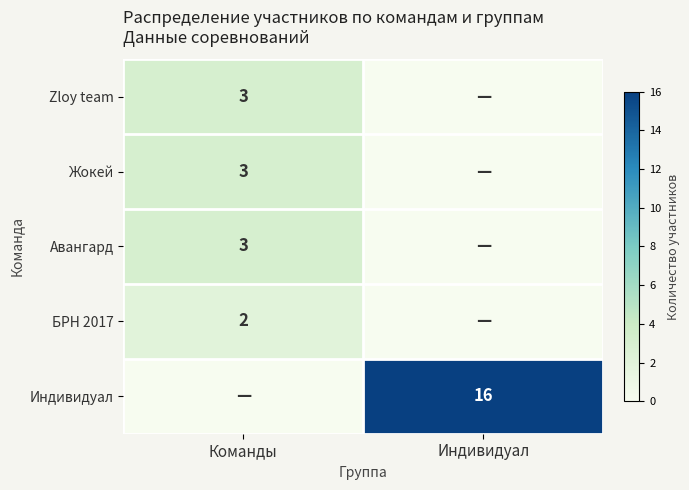

At which category is the sum across all series the highest?

Индивидуал